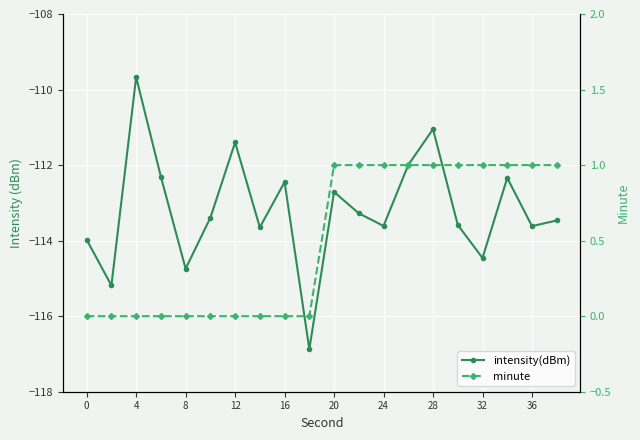

What is the greatest value displayed?

1.0